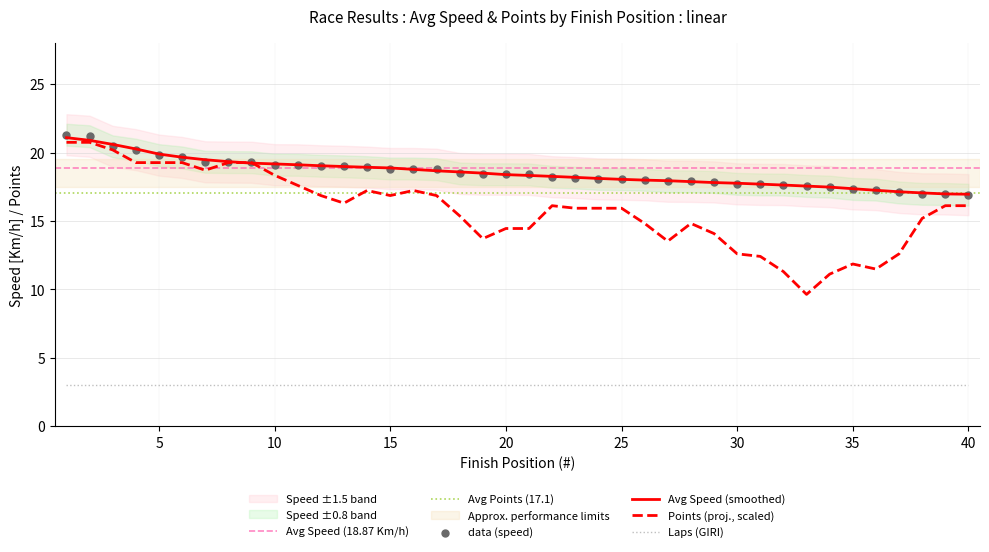

What is the total value across all series at 15?

41.8